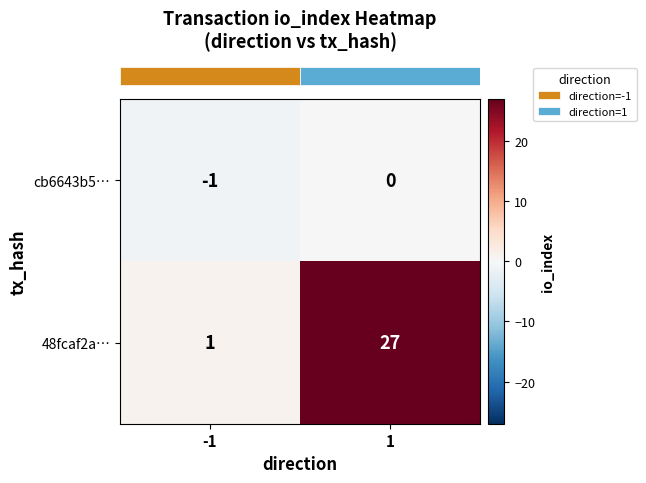

At which category does the chart reach its minimum across all series?

-1